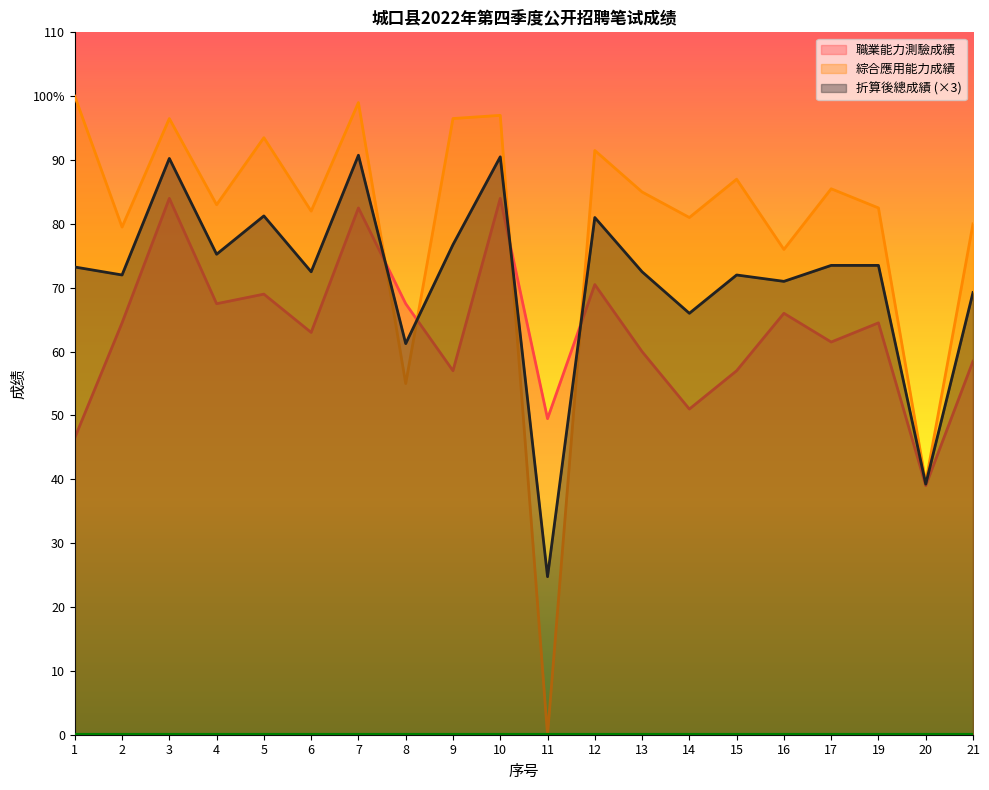

Reading left to right, what are all the values shown in this chart?

職業能力測驗成績: 46.5	64.5	84.0	67.5	69.0	63.0	82.5	67.5	57.0	84.0	49.5	70.5	60.0	51.0	57.0	66.0	61.5	64.5	39.0	58.5
綜合應用能力成績: 100.0	79.5	96.5	83.0	93.5	82.0	99.0	55.0	96.5	97.0	0.0	91.5	85.0	81.0	87.0	76.0	85.5	82.5	39.5	80.0
折算後總成績: 73.3	72.0	90.2	75.2	81.2	72.5	90.8	61.3	76.7	90.5	24.8	81.0	72.5	66.0	72.0	71.0	73.5	73.5	39.2	69.2